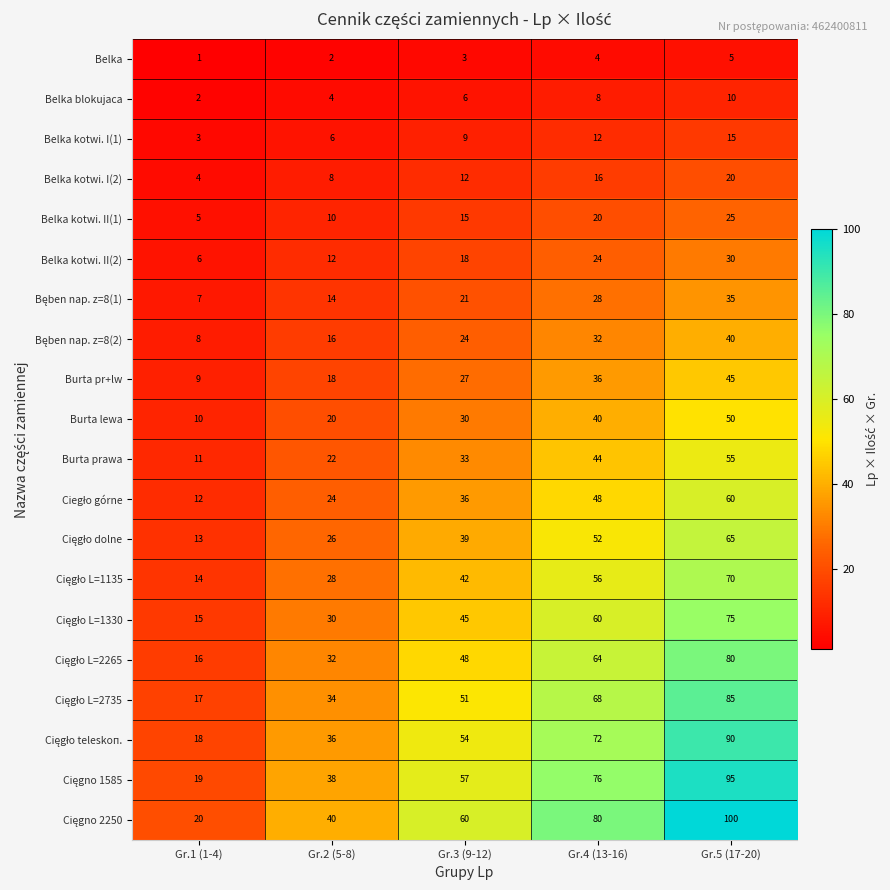

Count the Belka blokujaca values in the range 4 to 8.

3